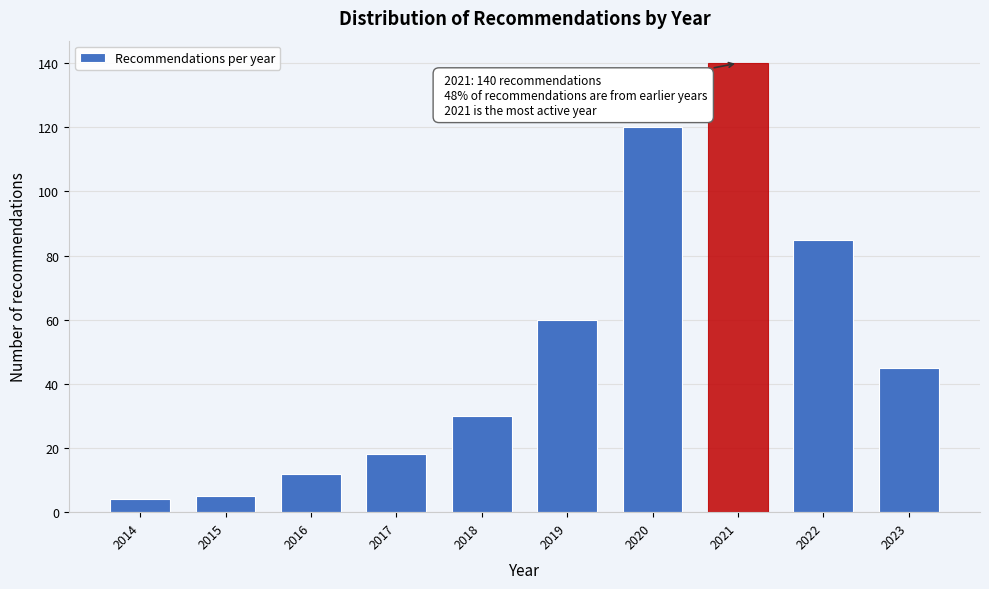

Reading left to right, what are all the values shown in this chart?

4	5	12	18	30	60	120	140	85	45